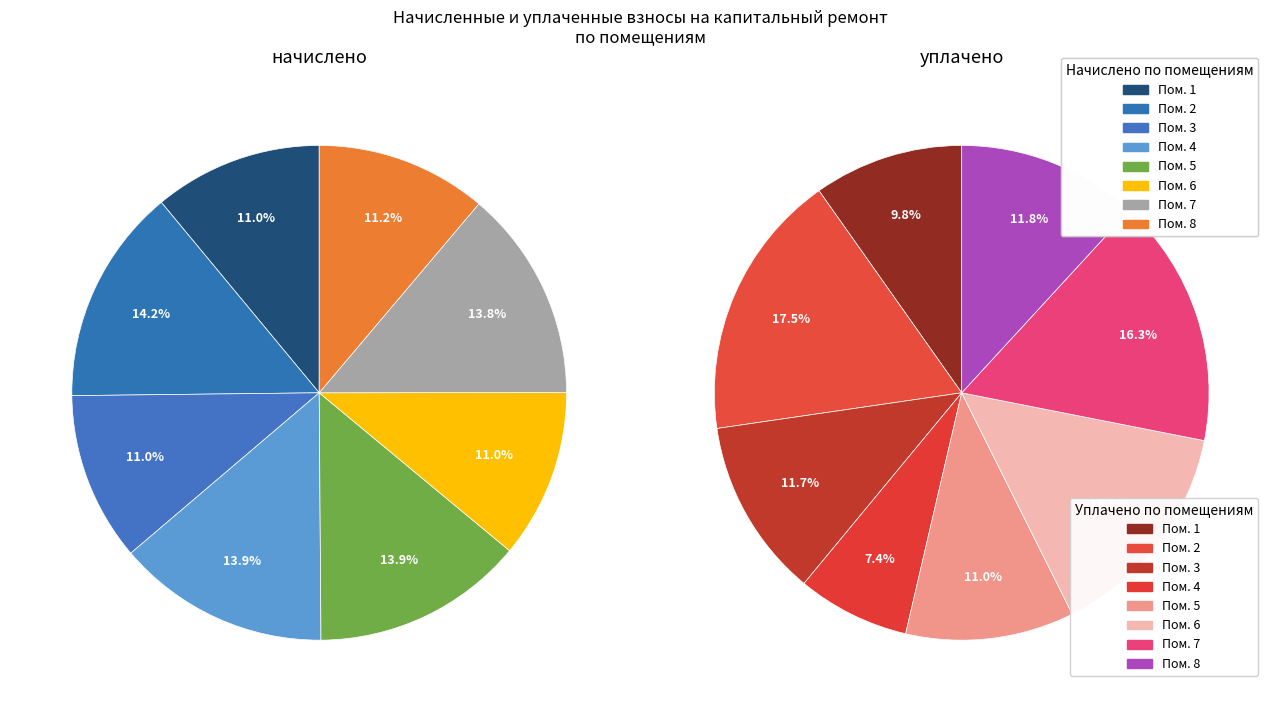

Is there any slice that represents more than half of the pie?

No